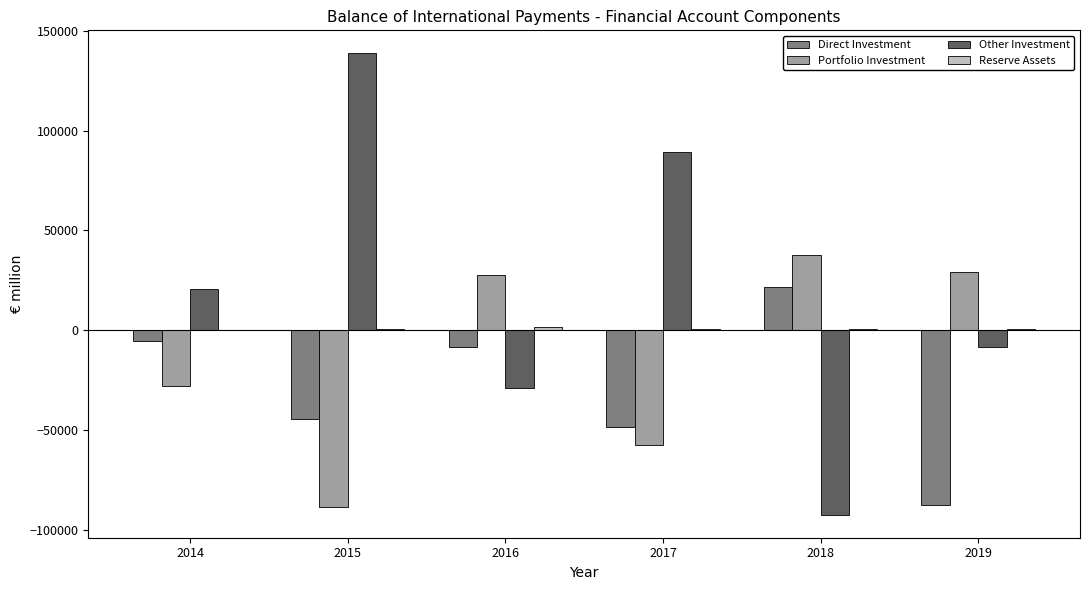

The value of Portfolio Investment at 2014 is -45185. True or false?

False